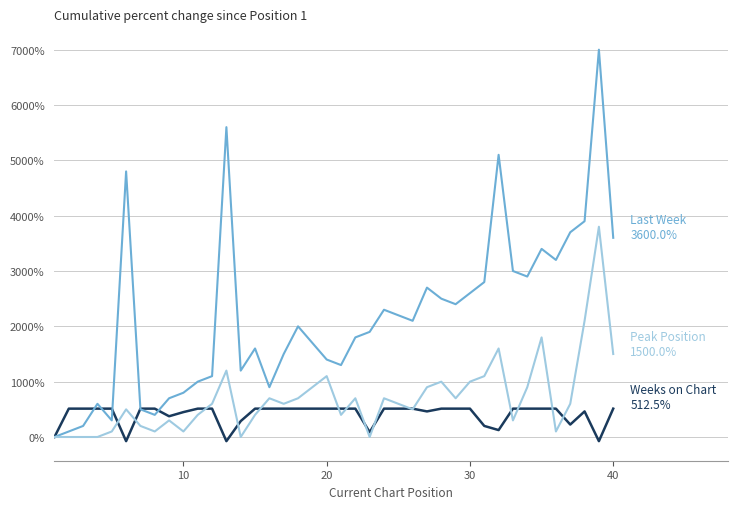

Does the chart display data point markers on the line(s)?

No